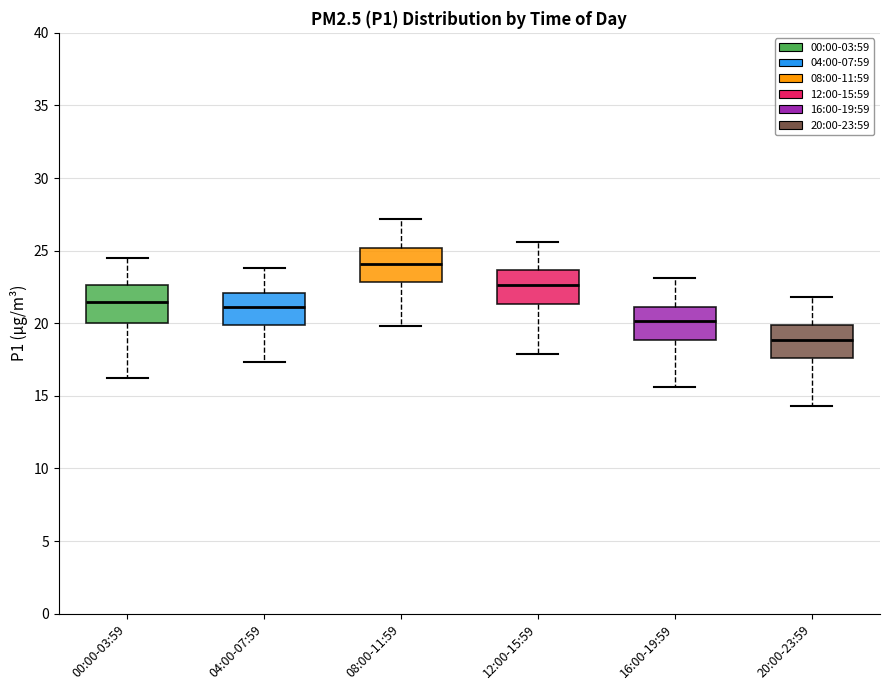

Reading left to right, read every box against the y-axis: the position of its median line, the range the box covers, and the ends of its whiskers. The values are not printed on the chart, so give them approximately, as read against the axis.

00:00-03:59: median 21.5, box 20.0 to 22.5, whiskers 16.0 to 24.5
04:00-07:59: median 21.0, box 20.0 to 22.0, whiskers 17.5 to 24.0
08:00-11:59: median 24.0, box 23.0 to 25.0, whiskers 20.0 to 27.0
12:00-15:59: median 22.5, box 21.5 to 23.5, whiskers 18.0 to 25.5
16:00-19:59: median 20.0, box 19.0 to 21.0, whiskers 15.5 to 23.0
20:00-23:59: median 19.0, box 17.5 to 20.0, whiskers 14.5 to 22.0